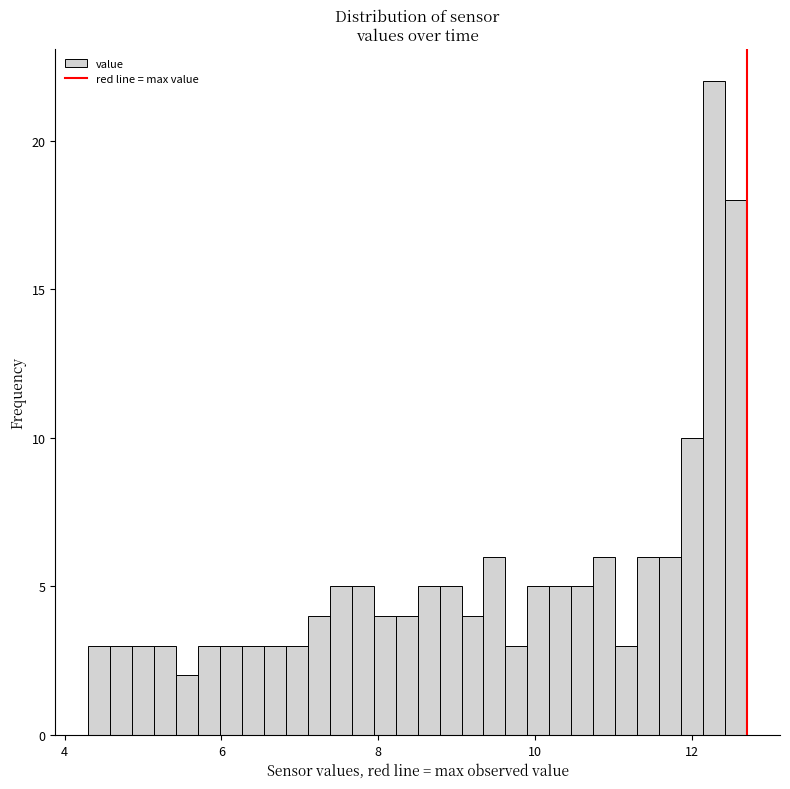

Read against the x-axis, roughly where is the centre of the tallest bar?

12.2